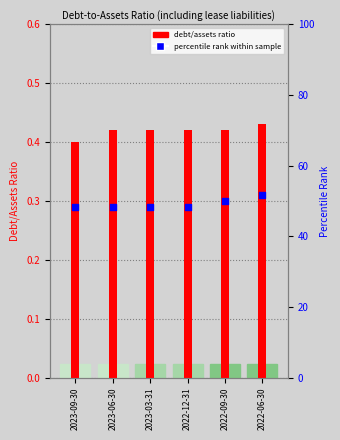

Which series contains the highest Y value?

Occidental
(percentile rank)